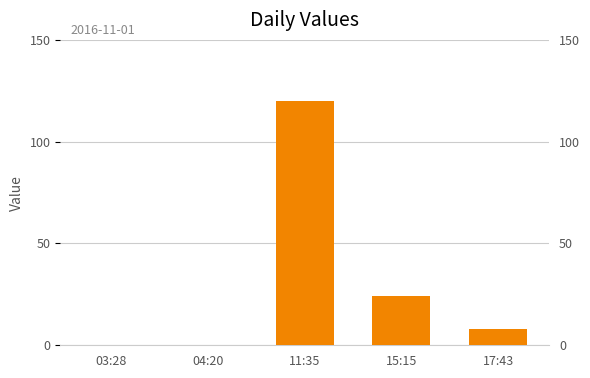

Is it true that the value at 04:20 is 0?

True